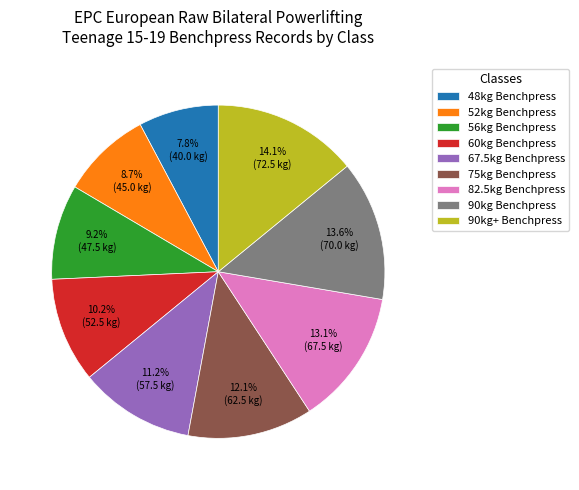

Count the number of slices in the pie.

9